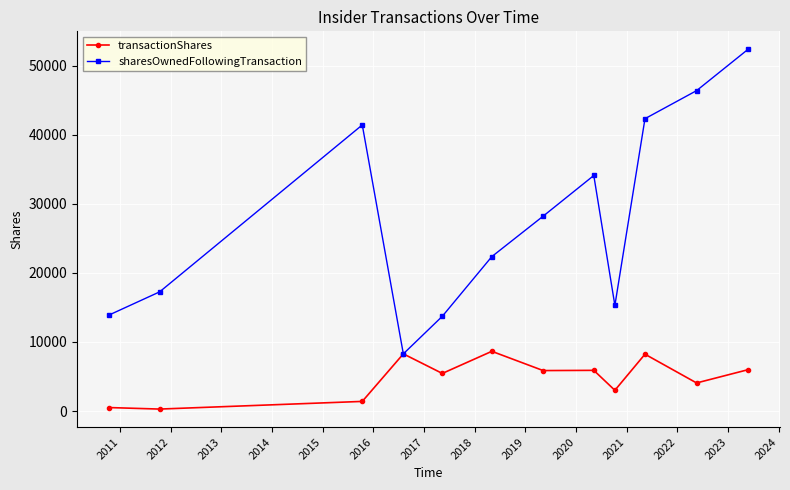

List the series in order of their overall mean, lowest first.

transactionShares, sharesOwnedFollowingTransaction